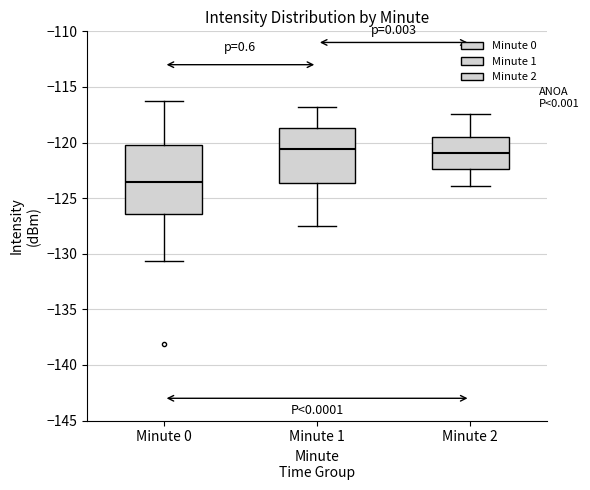

Reading left to right, read every box against the y-axis: the position of its median line, the range the box covers, and the ends of its whiskers. The values are not printed on the chart, so give them approximately, as read against the axis.

Minute 0: median -123.5, box -126.5 to -120.0, whiskers -130.5 to -116.5
Minute 1: median -120.5, box -123.5 to -118.5, whiskers -127.5 to -117.0
Minute 2: median -121.0, box -122.5 to -119.5, whiskers -124.0 to -117.5